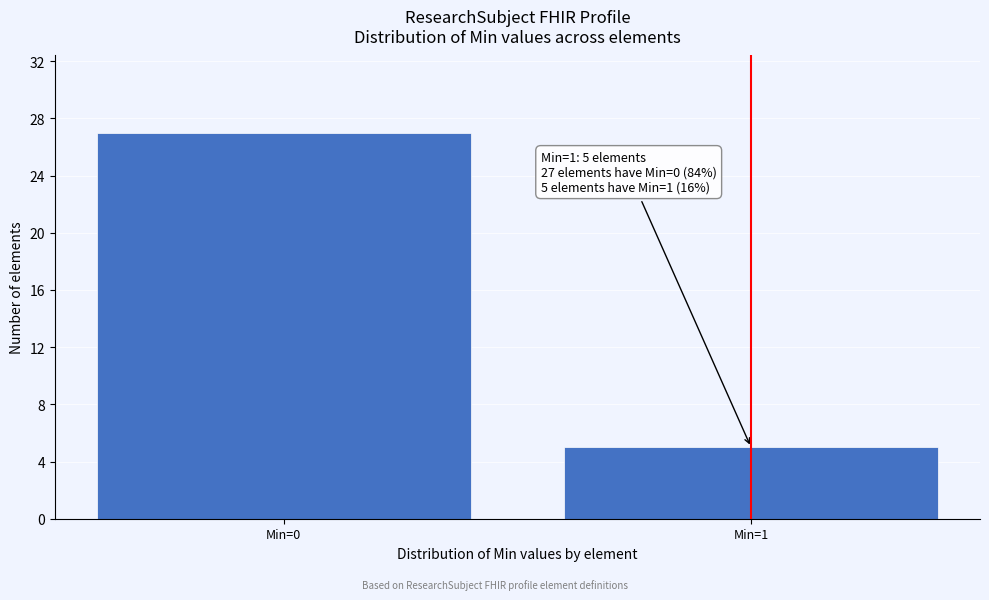

Reading left to right, what are all the values shown in this chart?

Min=0=27	Min=1=5